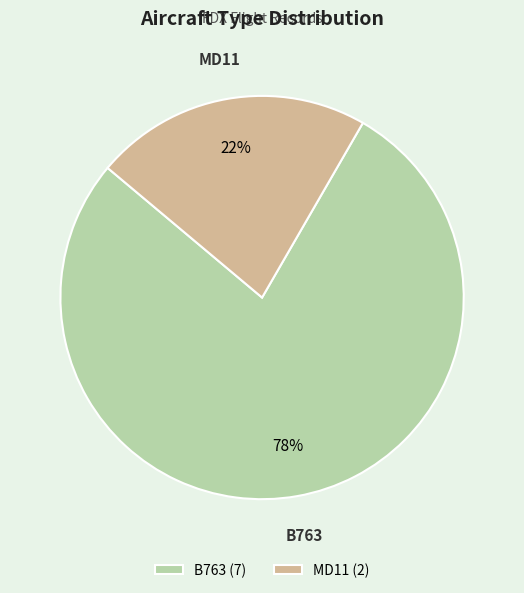

The B763 slice represents 78% of the pie. True or false?

True